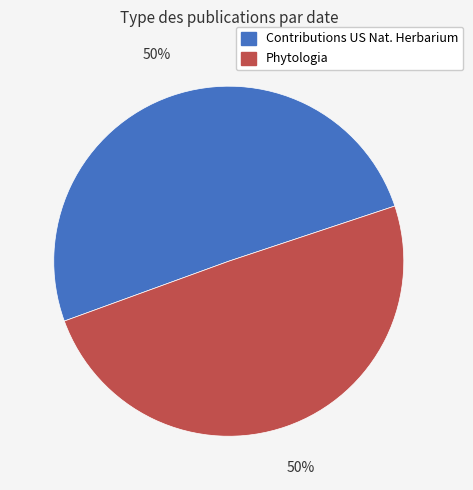

How many segments does this pie chart have?

2